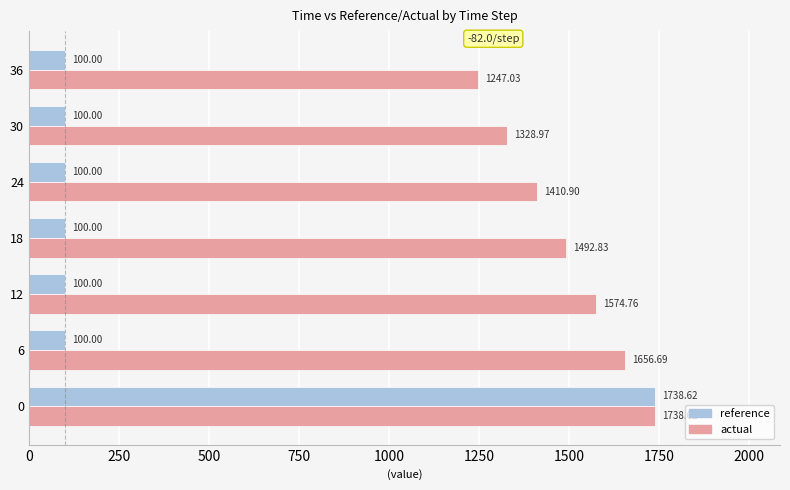

Which series has the largest total across all categories?

actual